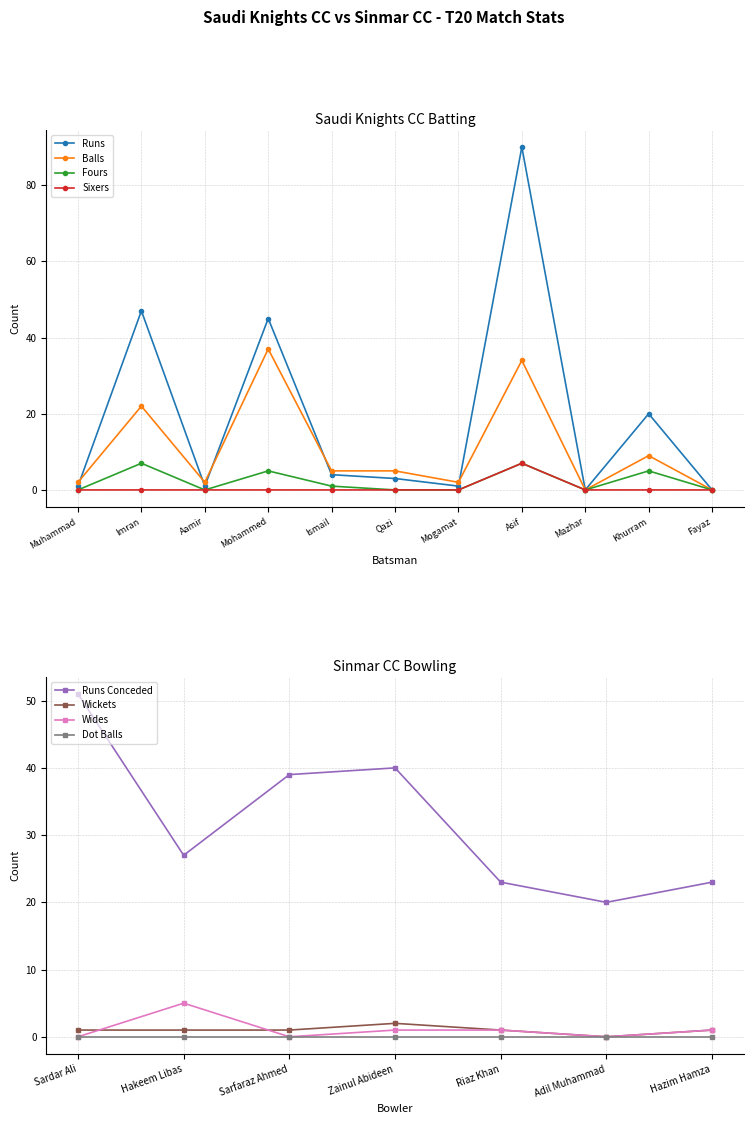

Does the chart have visible grid lines?

Yes